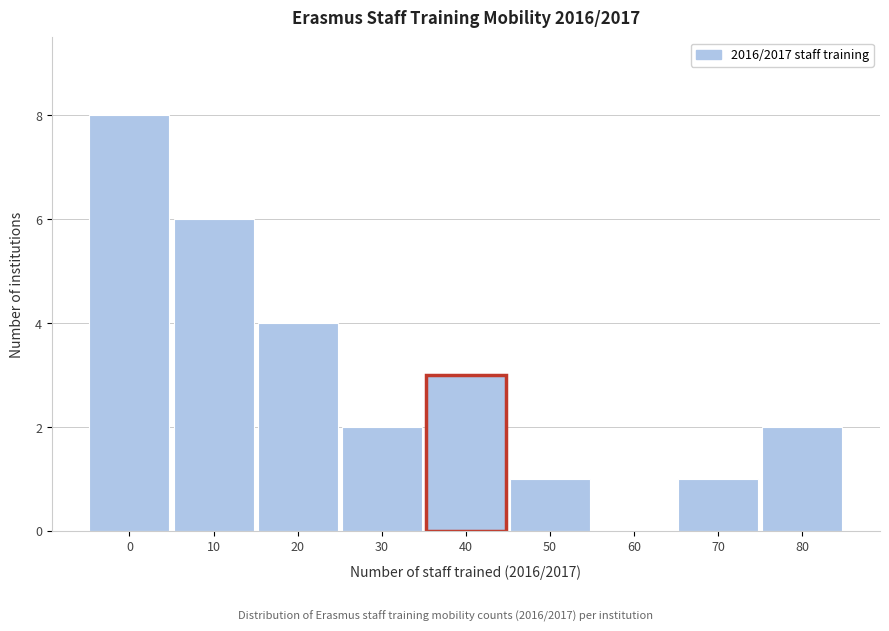

Reading left to right, list all the values displayed in this chart.

0=8	10=6	20=4	30=2	40=3	50=1	60=0	70=1	80=2